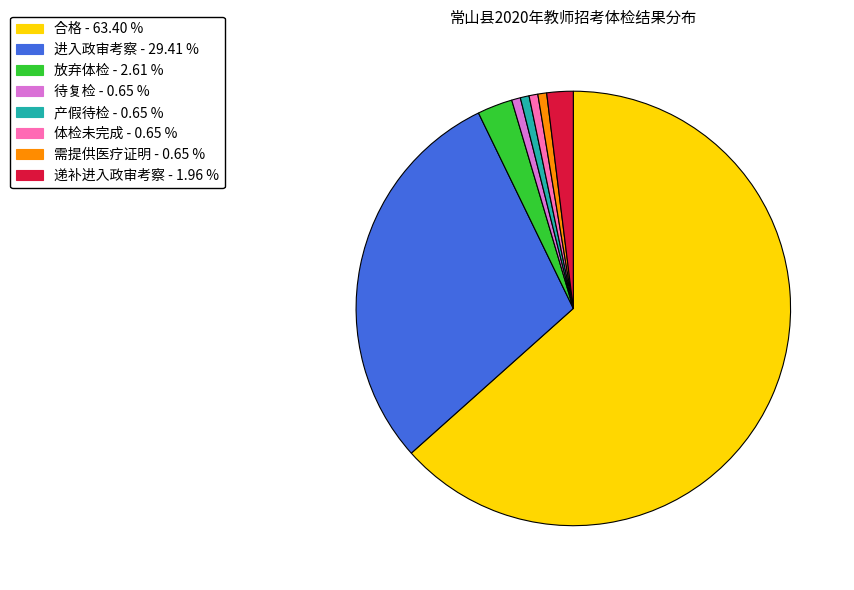

Combined, do 需提供医疗证明 and 进入政审考察 account for over 50%?

No